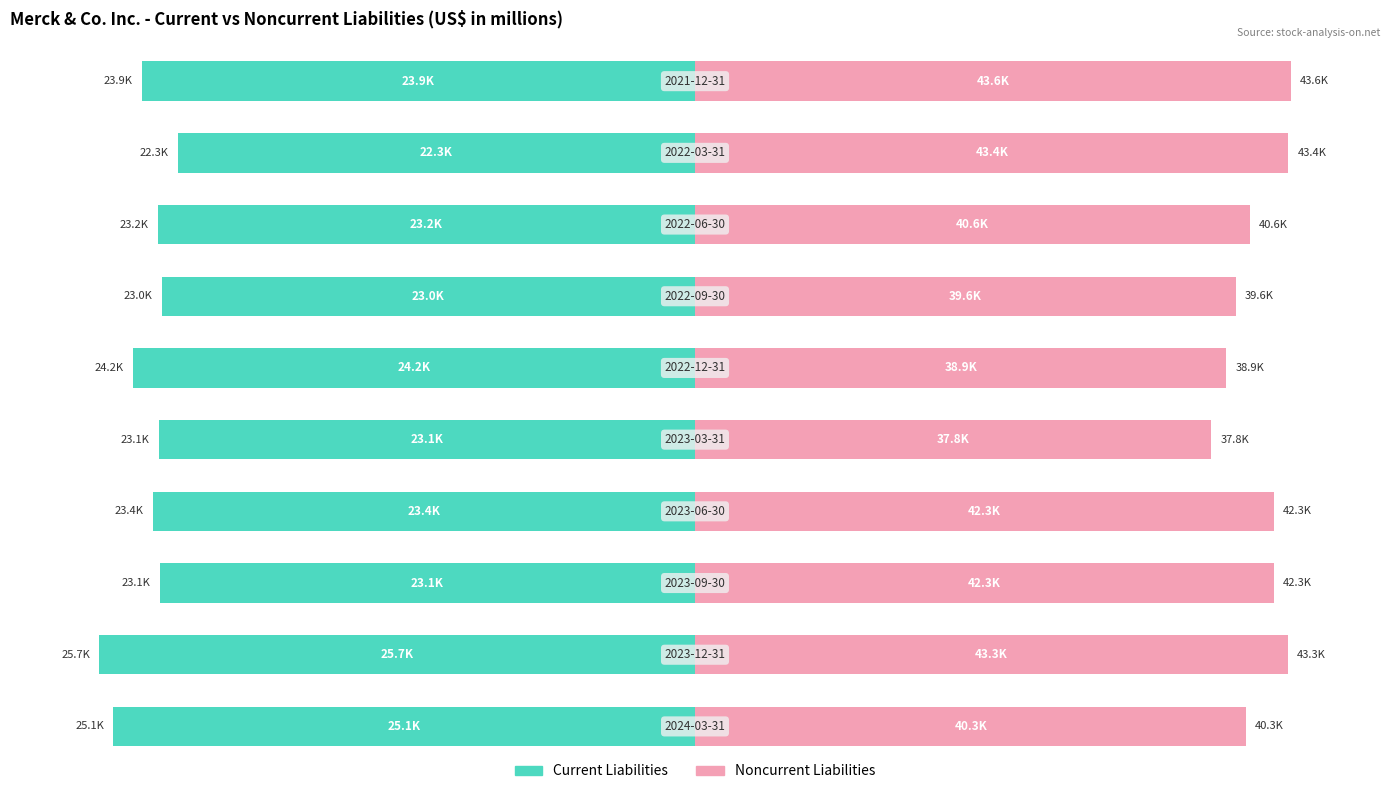

Count the number of categories in the chart.

10